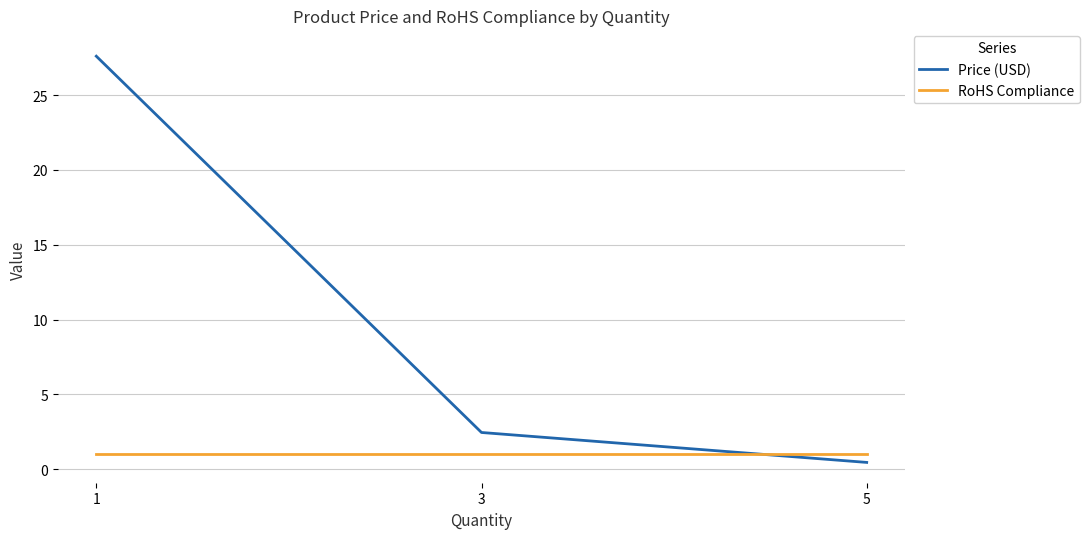

Does the chart display data point markers on the line(s)?

No